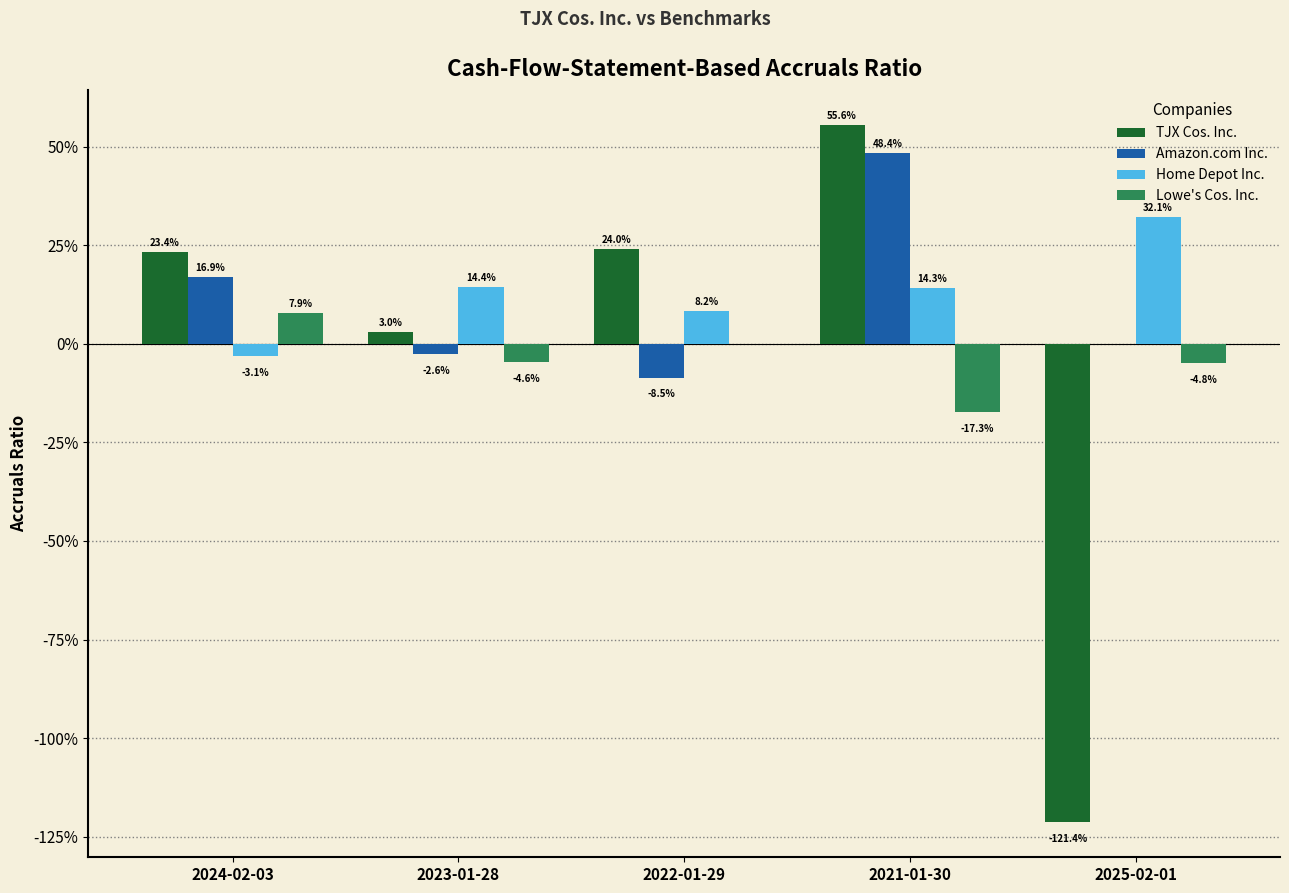

What are all the series names shown in the legend?

TJX Cos. Inc., Amazon.com Inc., Home Depot Inc., Lowe's Cos. Inc.